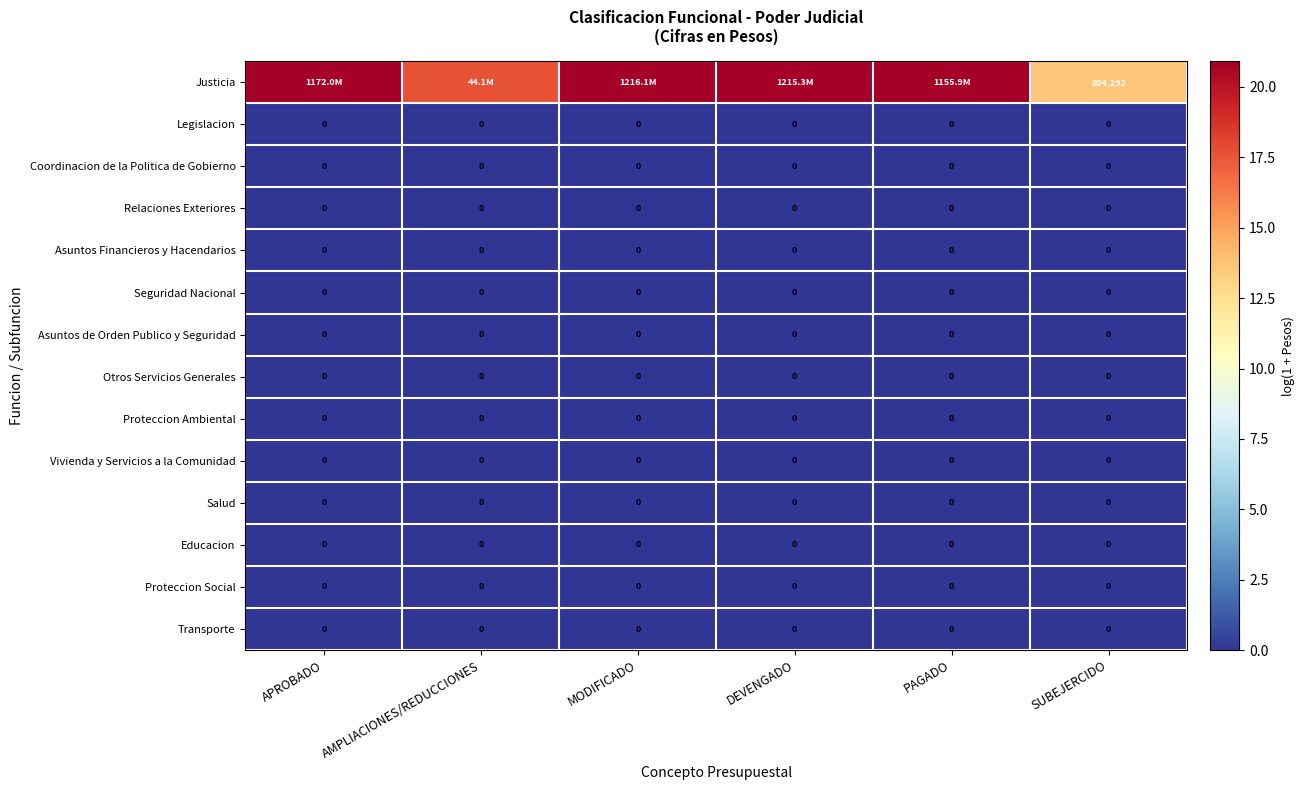

Which category has the lowest value across all series?

APROBADO